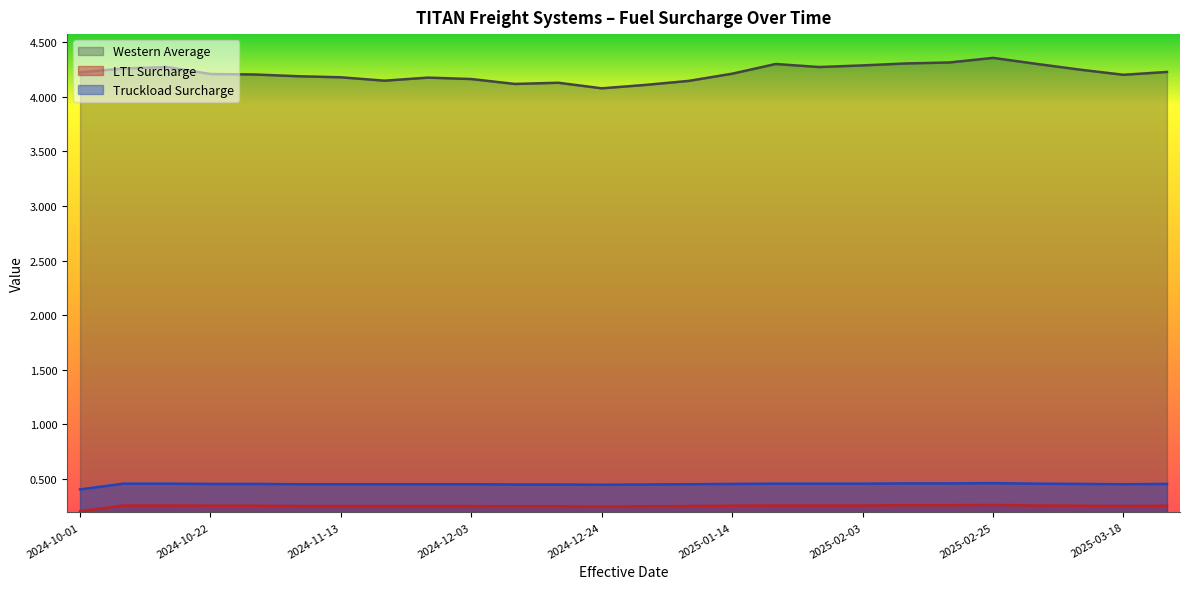

At which category is the sum across all series the highest?

2025-02-25